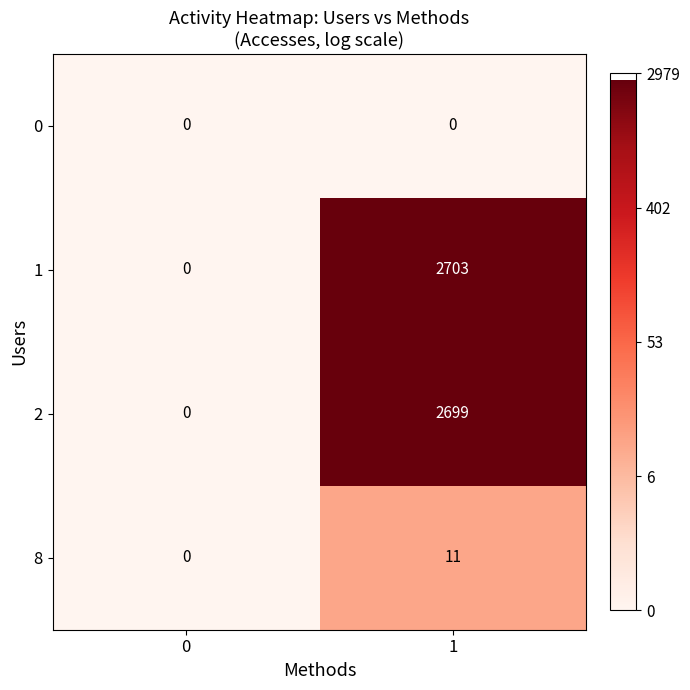

At which category is the sum across all series the highest?

1